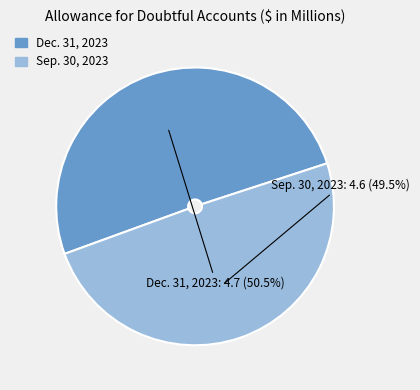

How many segments does this pie chart have?

2